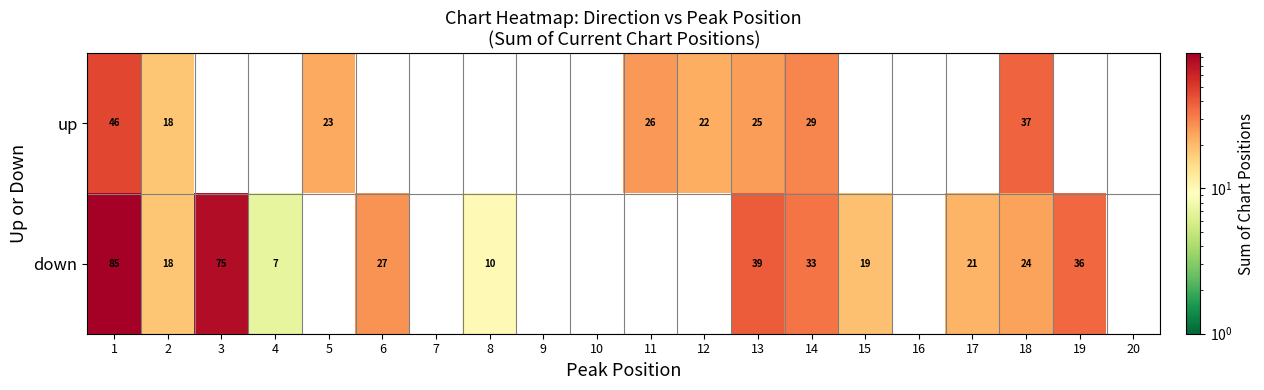

How many series are shown in this chart?

2